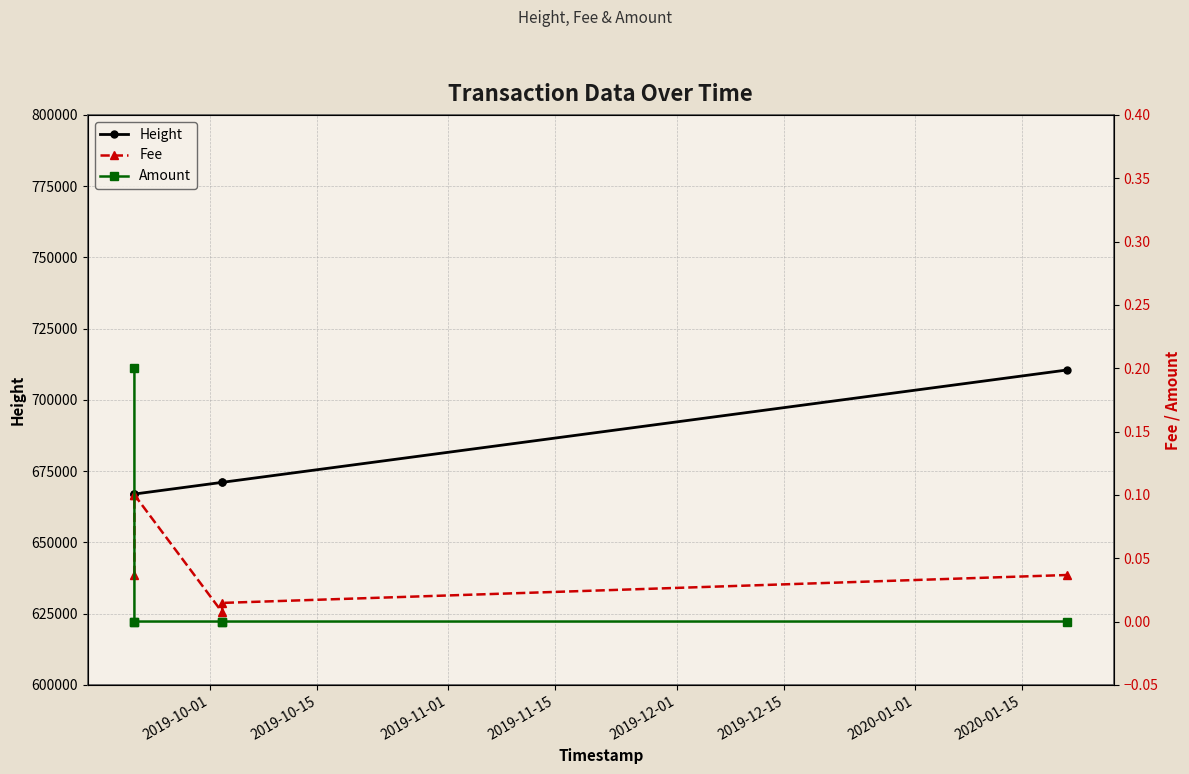

What is the difference between the highest and lowest values at 2019-10-01?

666966.0